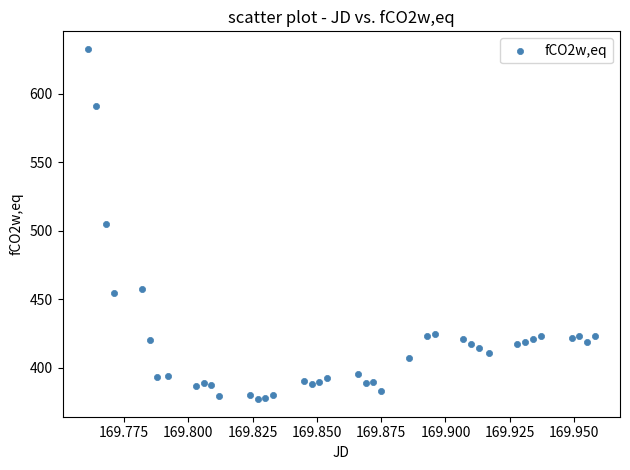

What is the range of Y values (max minus min)?

256.0